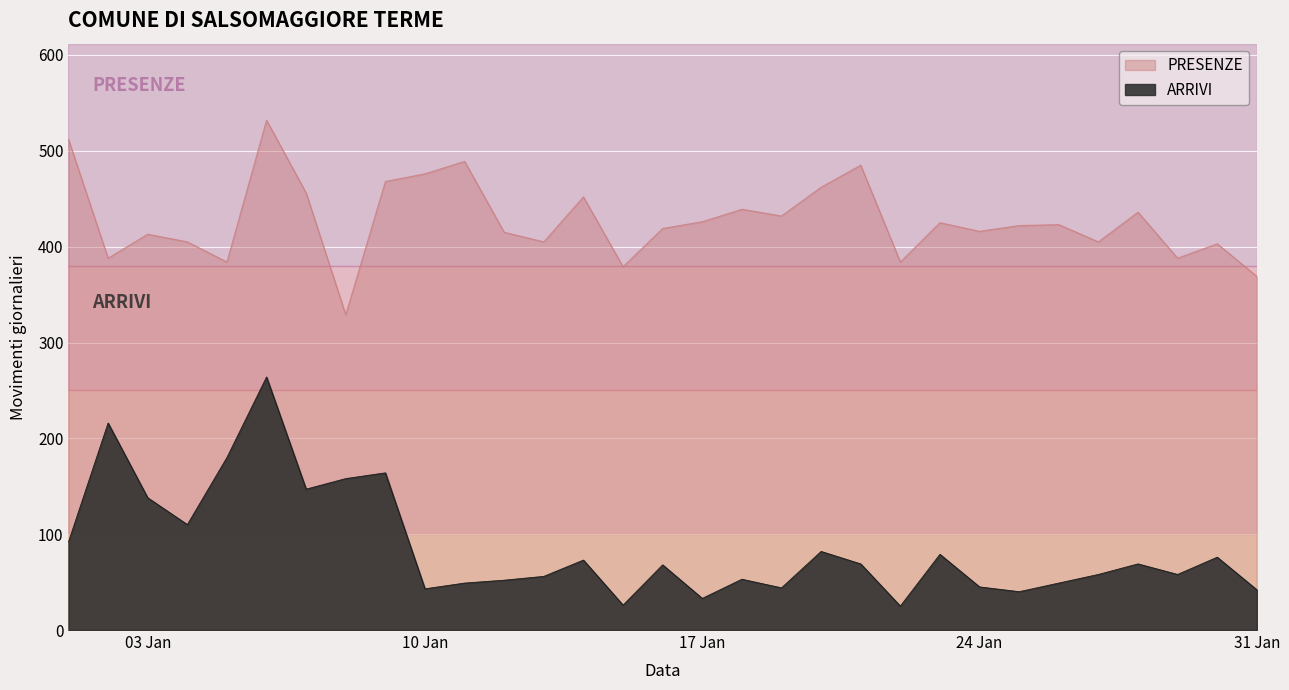

True or false: PRESENZE has a value of 405 at 2023-01-13.

True